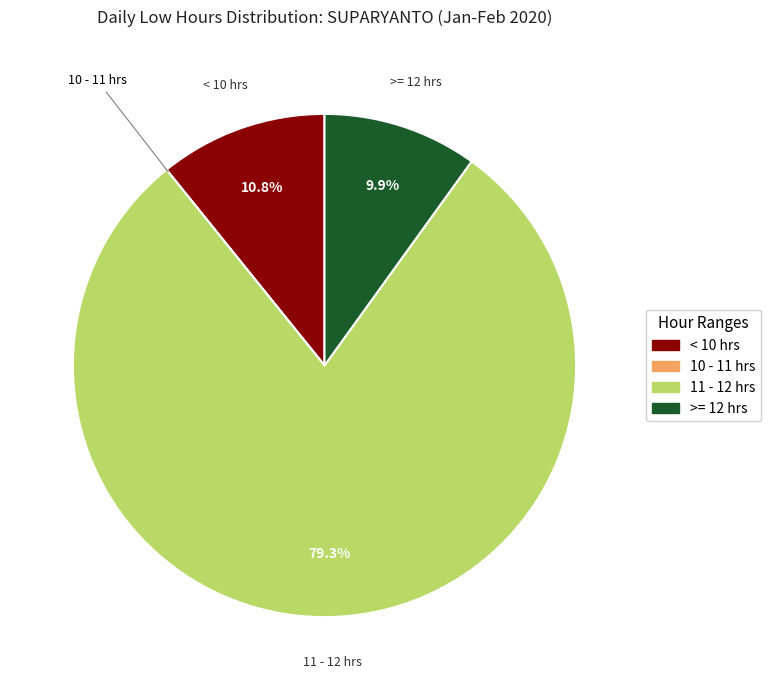

What is the largest slice in the pie chart?

11 - 12 hrs